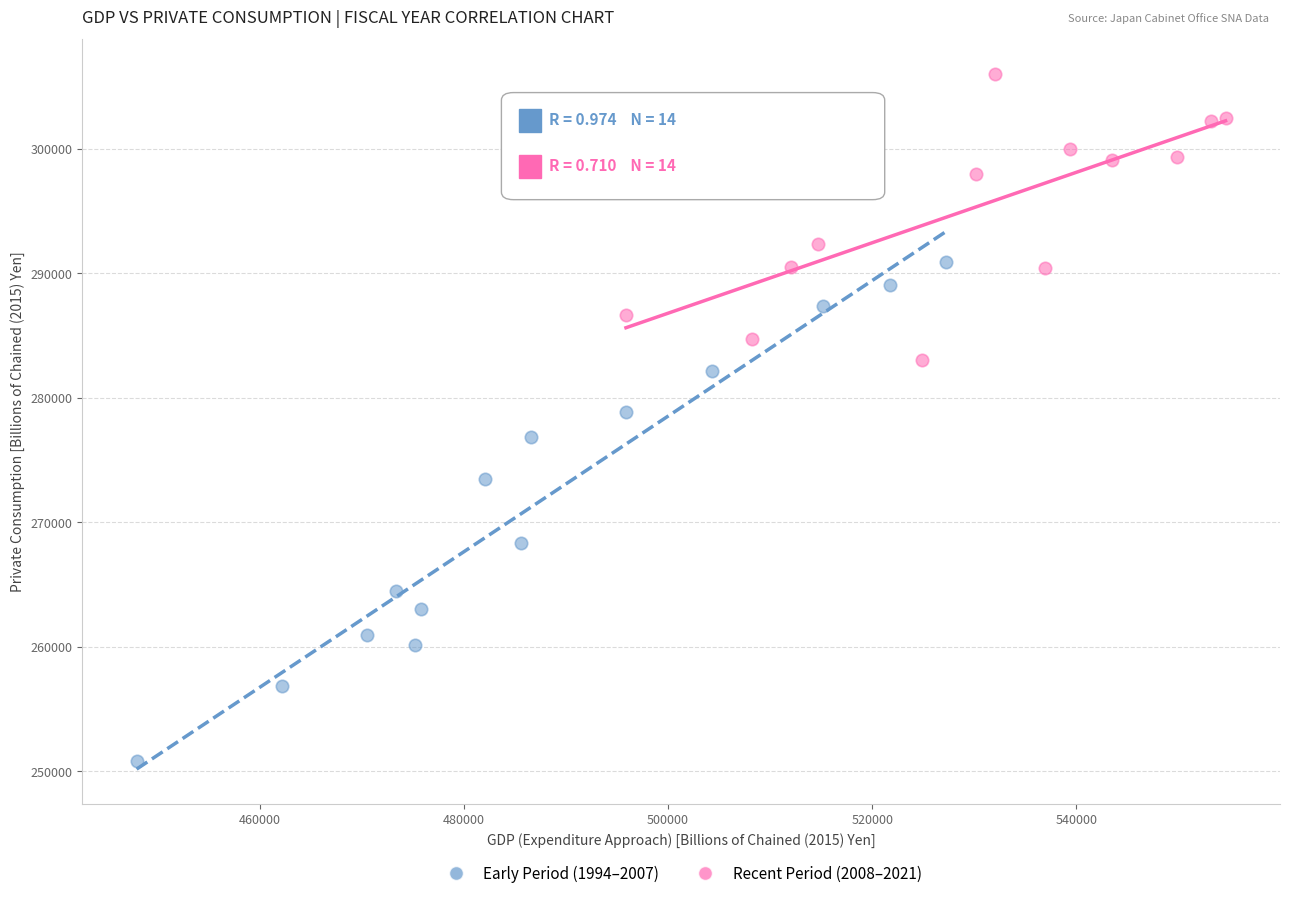

Which series has the largest Y range (max minus min)?

Early Period (1994–2007)